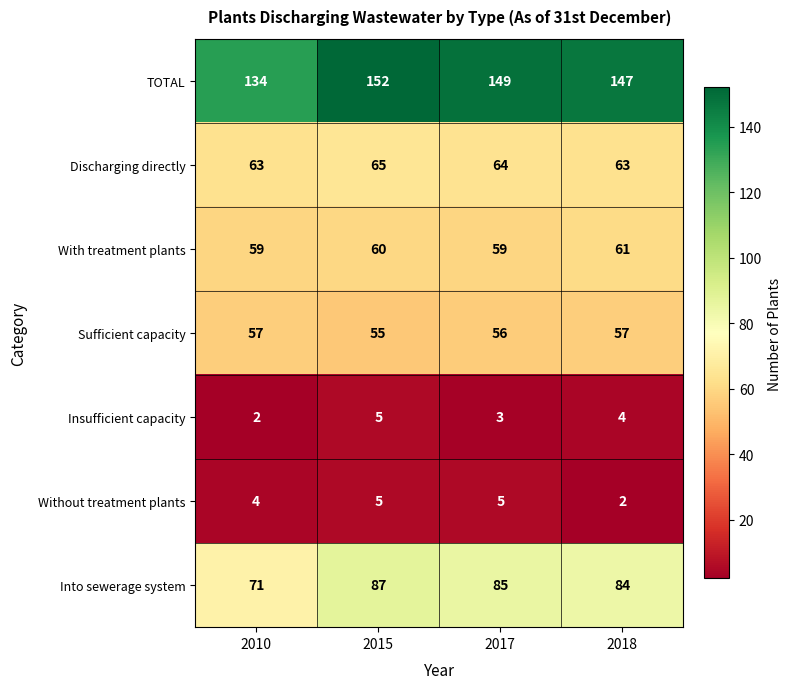

Reading left to right, transcribe all the data shown in this chart.

TOTAL: 134	152	149	147
Discharging directly: 63	65	64	63
With treatment plants: 59	60	59	61
Sufficient capacity: 57	55	56	57
Insufficient capacity: 2	5	3	4
Without treatment plants: 4	5	5	2
Into sewerage system: 71	87	85	84